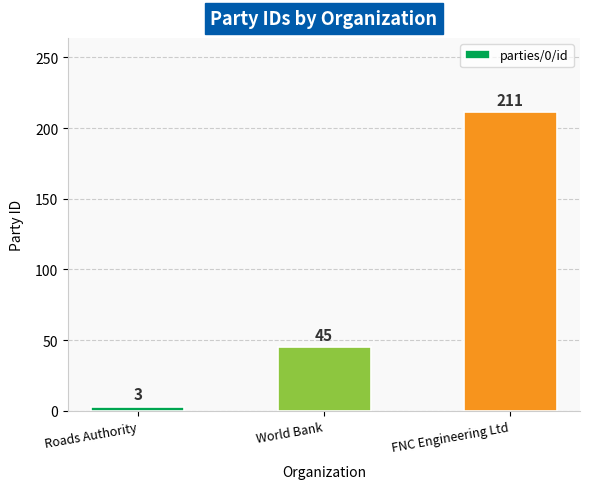

Which has a higher value, FNC Engineering Ltd or World Bank?

FNC Engineering Ltd